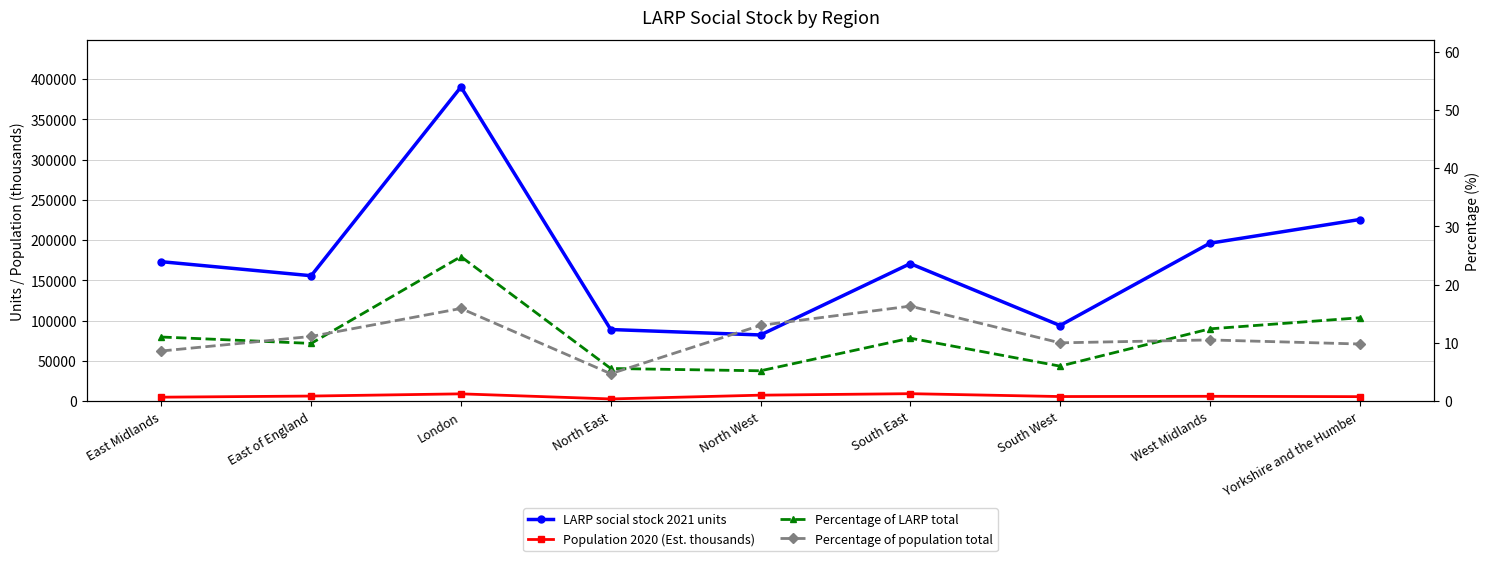

What is the difference between the highest and lowest values at Yorkshire and the Humber?

225520.2